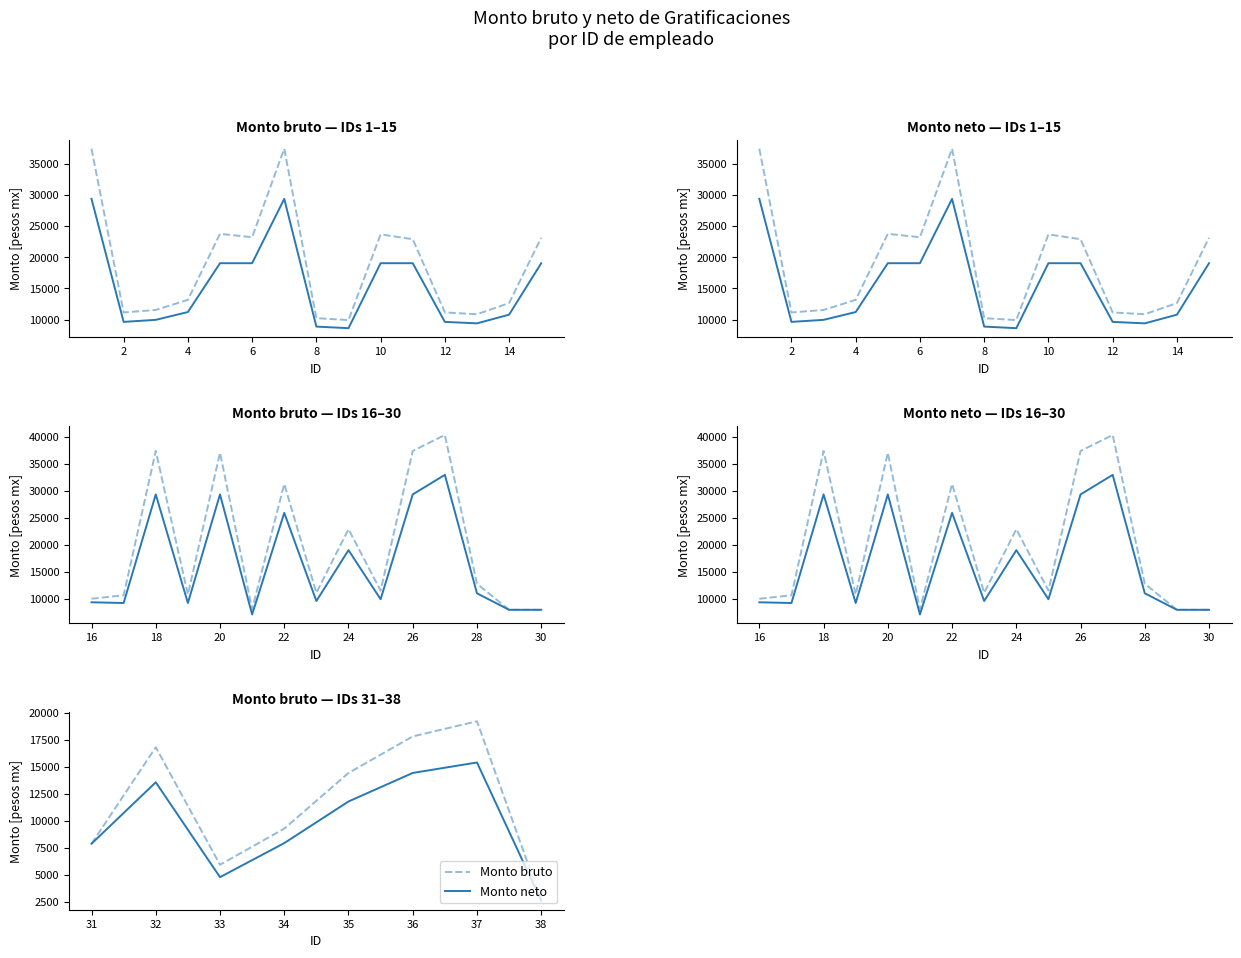

List the series in order of their peak value, highest first.

Monto bruto, Monto neto